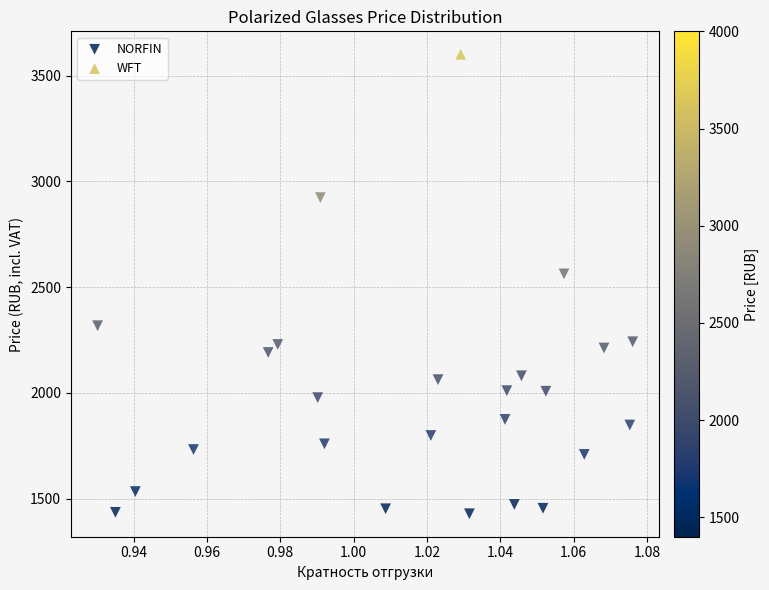

What are all the series names shown in the legend?

NORFIN, WFT